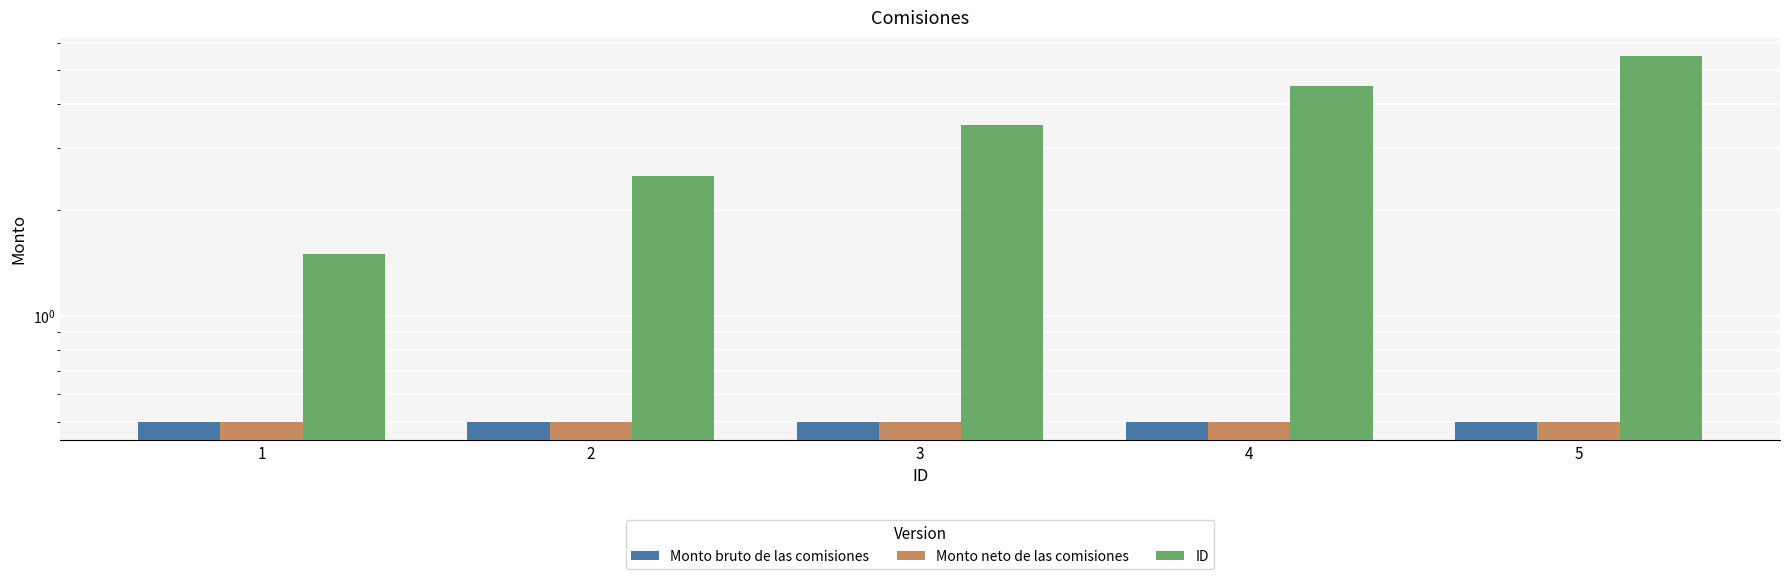

What are all the series names shown in the legend?

Monto bruto de las comisiones, Monto neto de las comisiones, ID